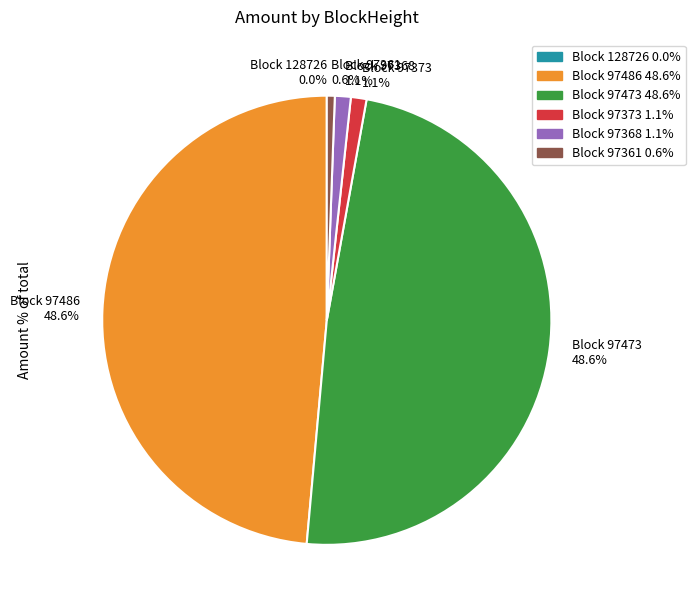

Is there any slice that represents more than half of the pie?

No